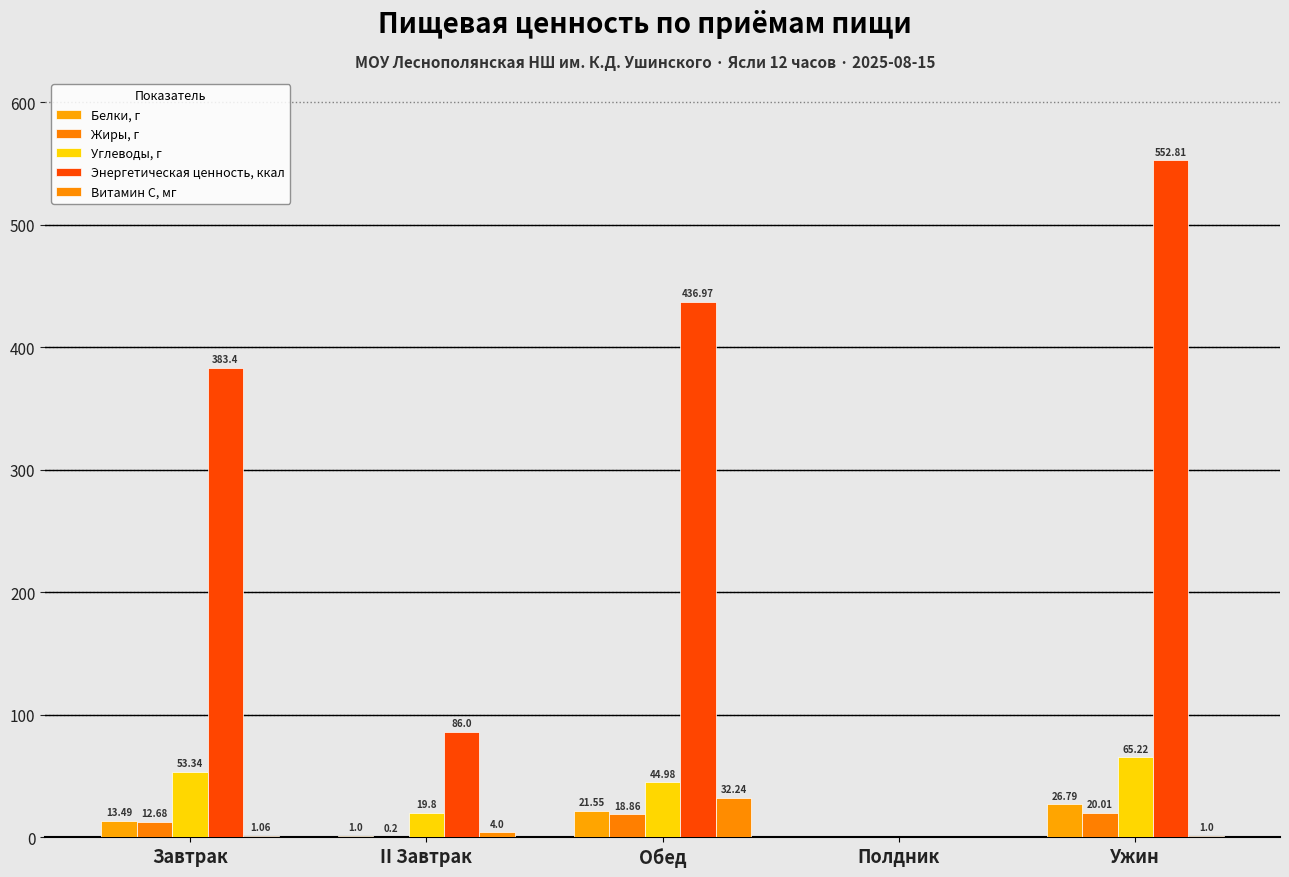

What is the greatest value displayed?

552.8